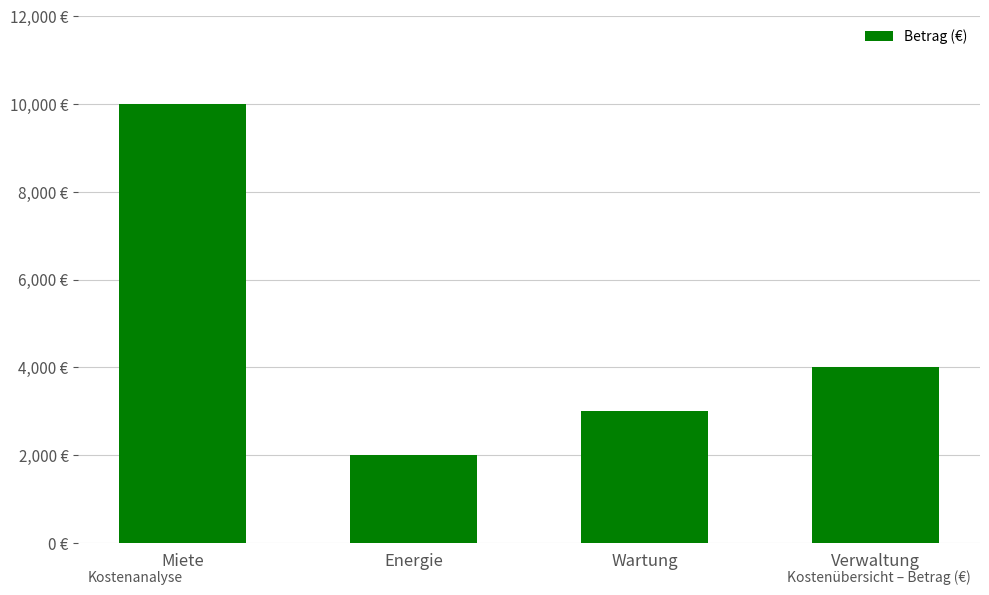

What is the label of the 3rd bar from the left?

Wartung